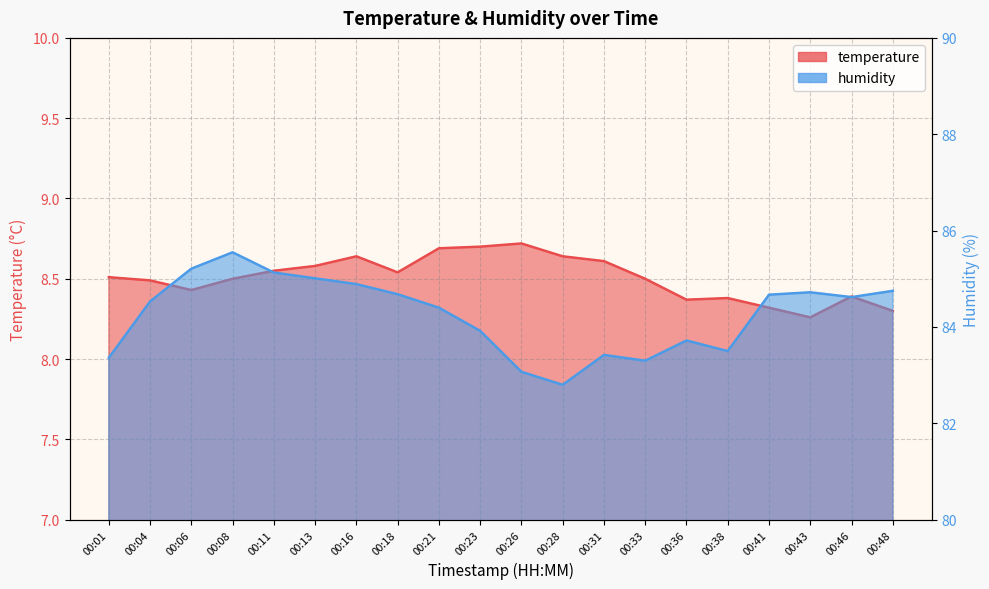

Reading left to right, list all the values displayed in this chart.

temperature: 8.5	8.5	8.4	8.5	8.6	8.6	8.6	8.5	8.7	8.7	8.7	8.6	8.6	8.5	8.4	8.4	8.3	8.3	8.4	8.3
humidity: 83.4	84.5	85.2	85.5	85.1	85.0	84.9	84.7	84.4	83.9	83.1	82.8	83.4	83.3	83.7	83.5	84.7	84.7	84.6	84.8